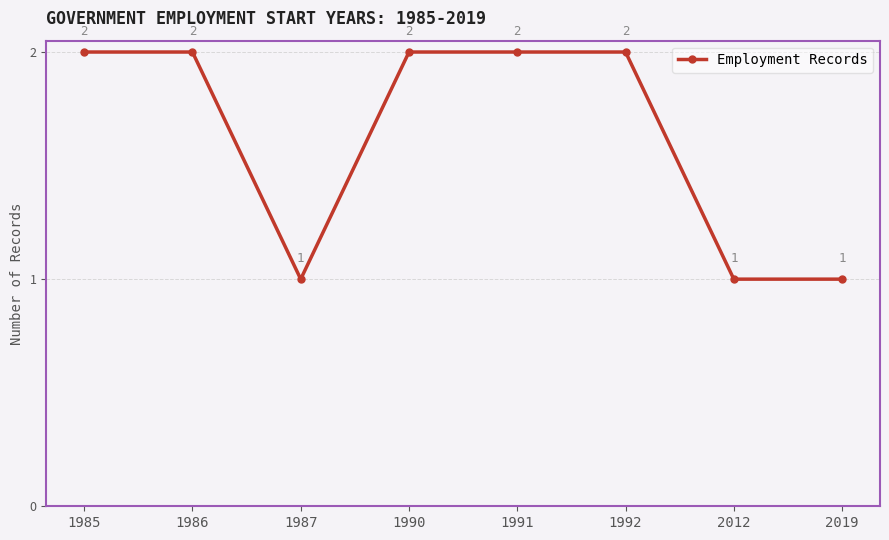

What is the value of the 8th point from the left?

1